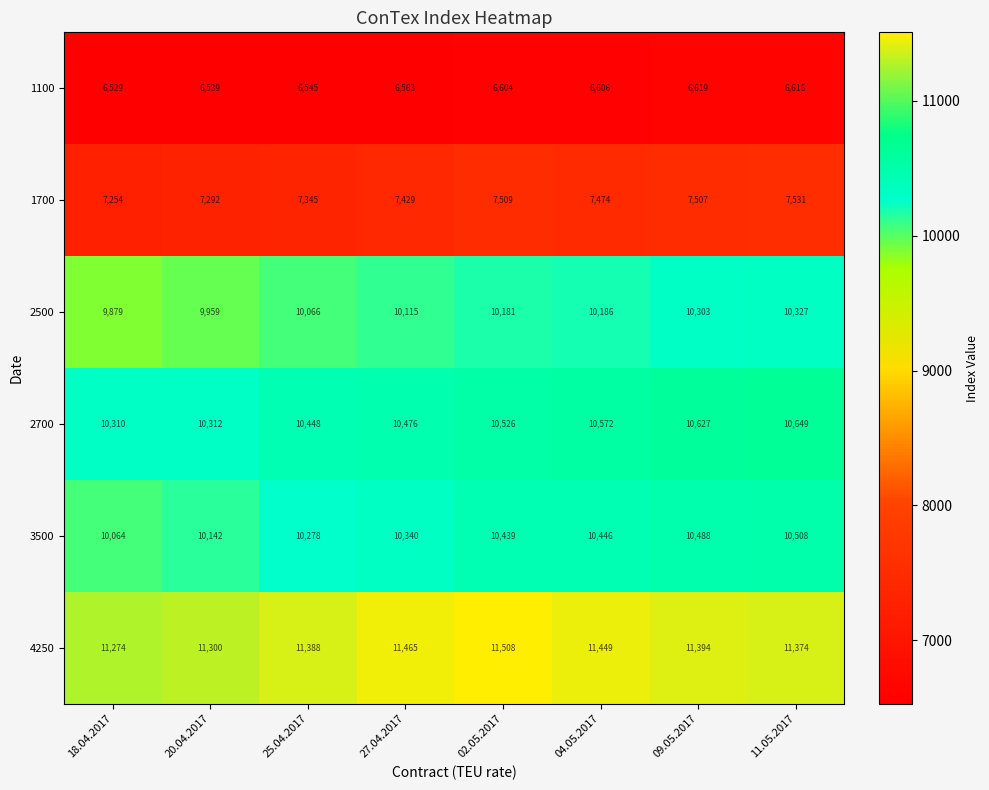

What is the highest value of the 1100 series?

6619